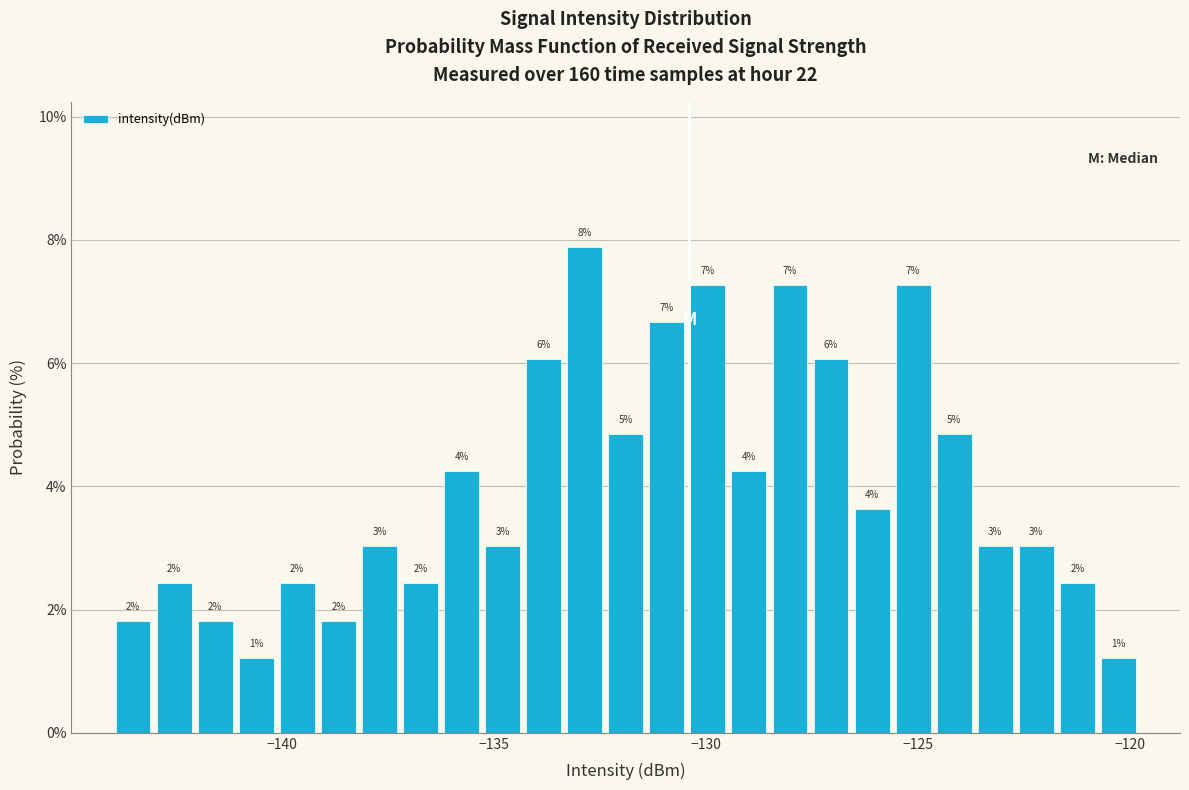

Read against the x-axis, roughly where is the centre of the tallest bar?

-133.0